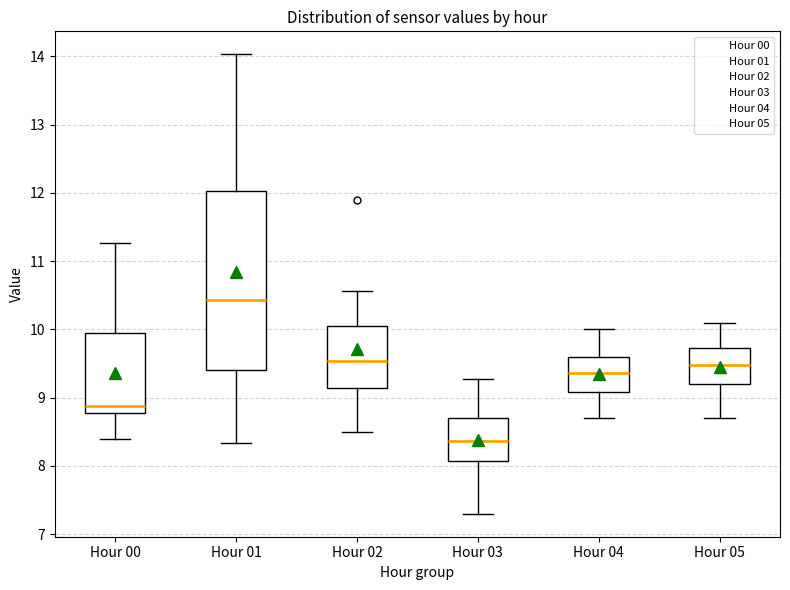

Which box is the tallest, from its lower edge to its upper edge?

Hour 01